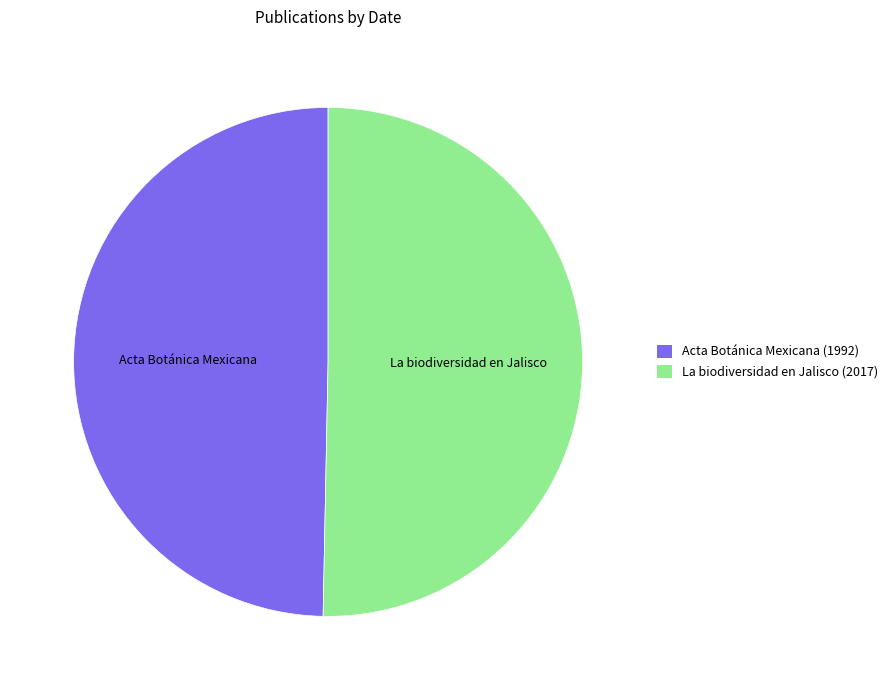

Which category has the biggest portion of the pie?

La biodiversidad en Jalisco (2017)